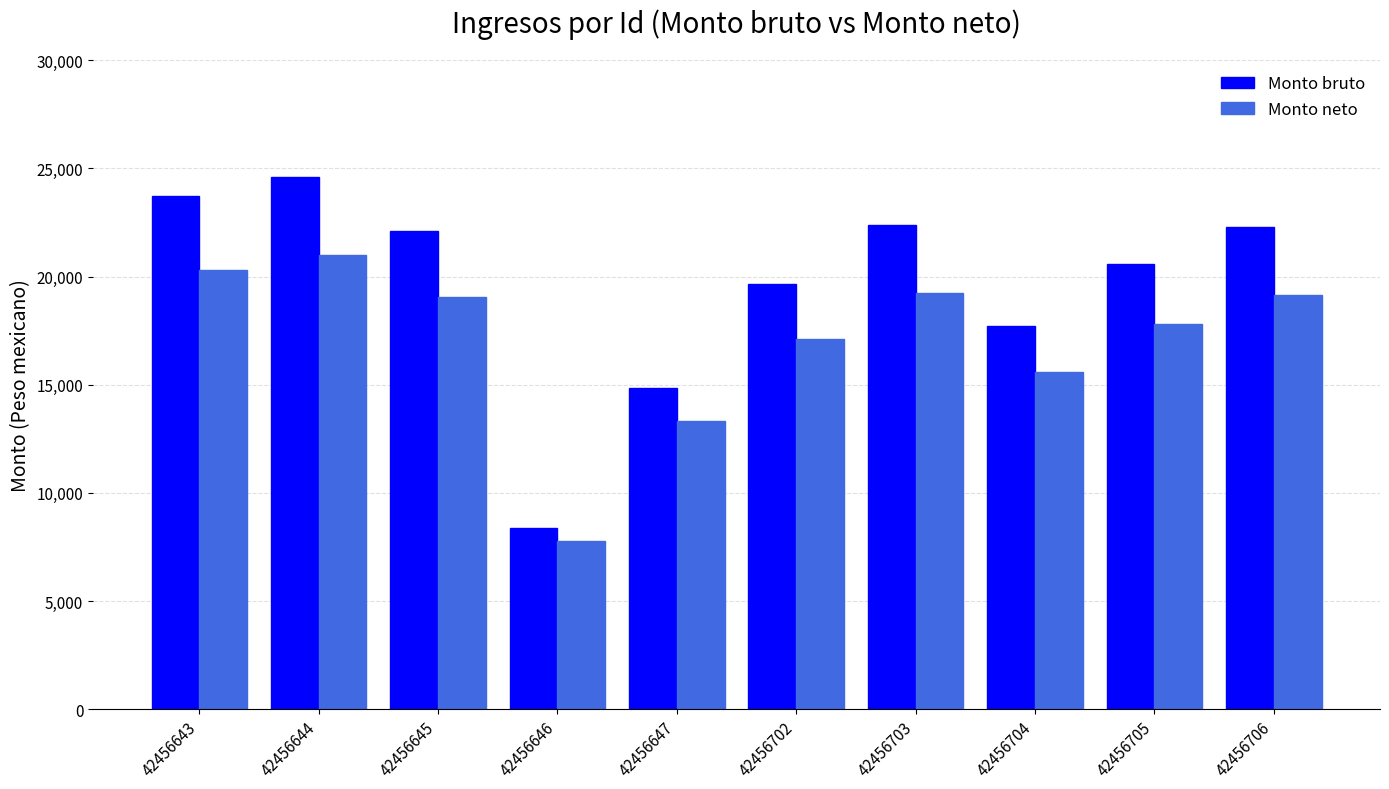

Which series has the widest spread of values?

Monto bruto